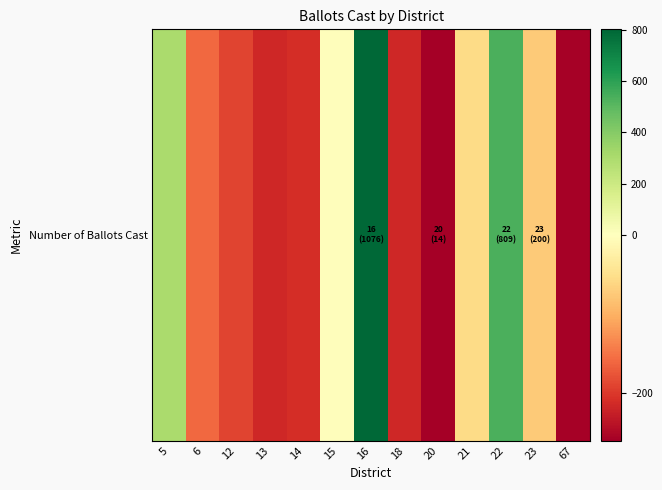

Is it true that the value at 15 is -3.7?

True